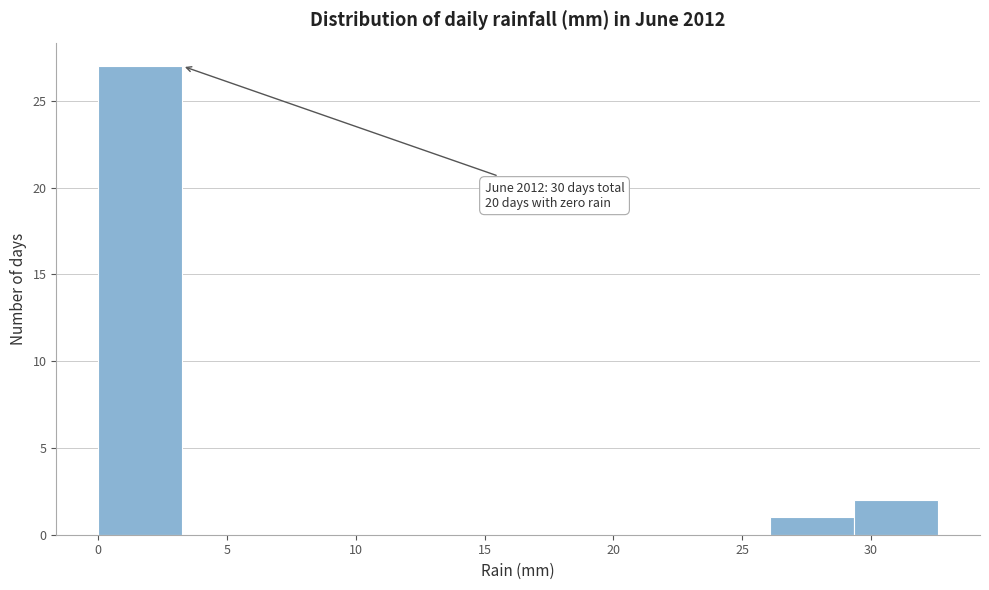

Which range on the x-axis has the tallest bar?

0.0 to 3.5